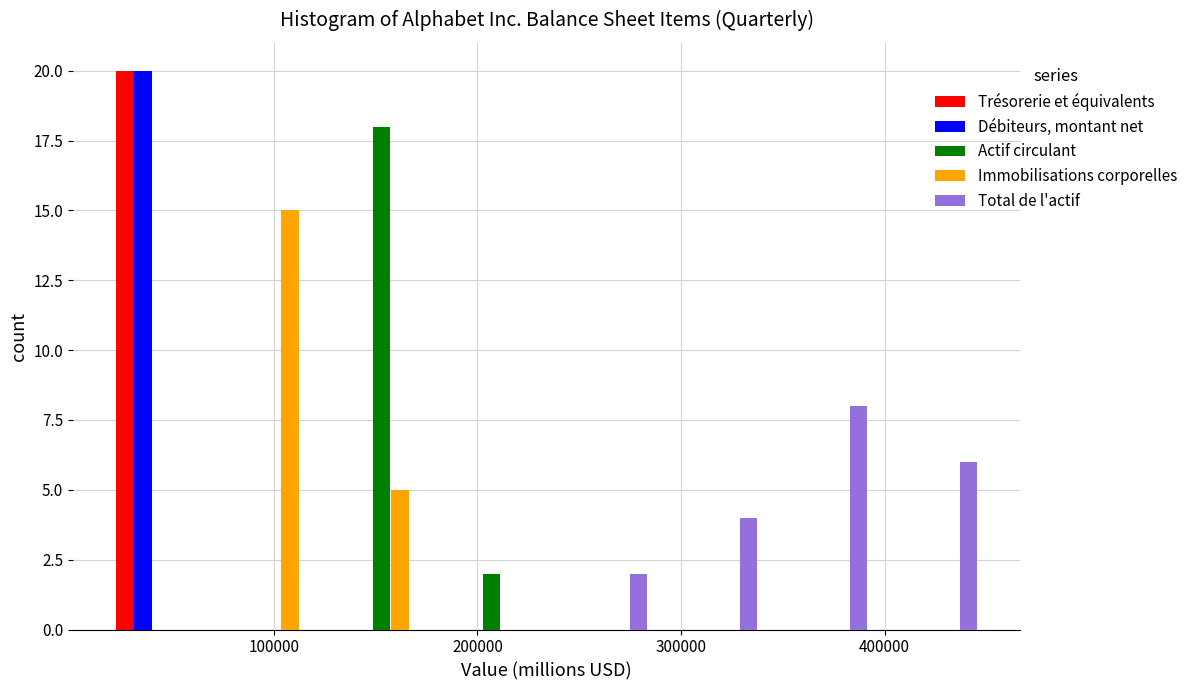

Reading left to right, transcribe this chart: for each range on the x-axis, give the height of each series' bar. Neither the bar edges nor the heights are printed on the chart, so give them approximately, as read against the axes.

20000 to 70000: Trésorerie et équivalents=20	Débiteurs, montant net=20	Actif circulant=0	Immobilisations corporelles=0	Total de l'actif=0
70000 to 130000: Trésorerie et équivalents=0	Débiteurs, montant net=0	Actif circulant=0	Immobilisations corporelles=15	Total de l'actif=0
130000 to 180000: Trésorerie et équivalents=0	Débiteurs, montant net=0	Actif circulant=18	Immobilisations corporelles=5	Total de l'actif=0
180000 to 230000: Trésorerie et équivalents=0	Débiteurs, montant net=0	Actif circulant=2	Immobilisations corporelles=0	Total de l'actif=0
230000 to 290000: Trésorerie et équivalents=0	Débiteurs, montant net=0	Actif circulant=0	Immobilisations corporelles=0	Total de l'actif=2
290000 to 340000: Trésorerie et équivalents=0	Débiteurs, montant net=0	Actif circulant=0	Immobilisations corporelles=0	Total de l'actif=4
340000 to 400000: Trésorerie et équivalents=0	Débiteurs, montant net=0	Actif circulant=0	Immobilisations corporelles=0	Total de l'actif=8
400000 to 450000: Trésorerie et équivalents=0	Débiteurs, montant net=0	Actif circulant=0	Immobilisations corporelles=0	Total de l'actif=6